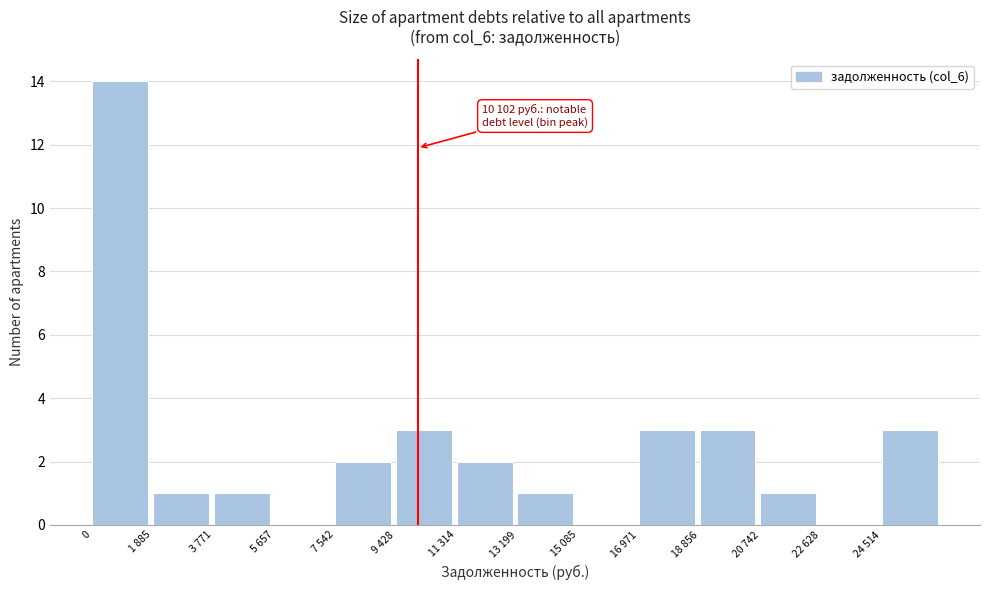

Reading right to left, transcribe all the data shown in this chart.

24 514=3	22 628=0	20 742=1	18 856=3	16 971=3	15 085=0	13 199=1	11 314=2	9 428=3	7 542=2	5 657=0	3 771=1	1 885=1	0=14